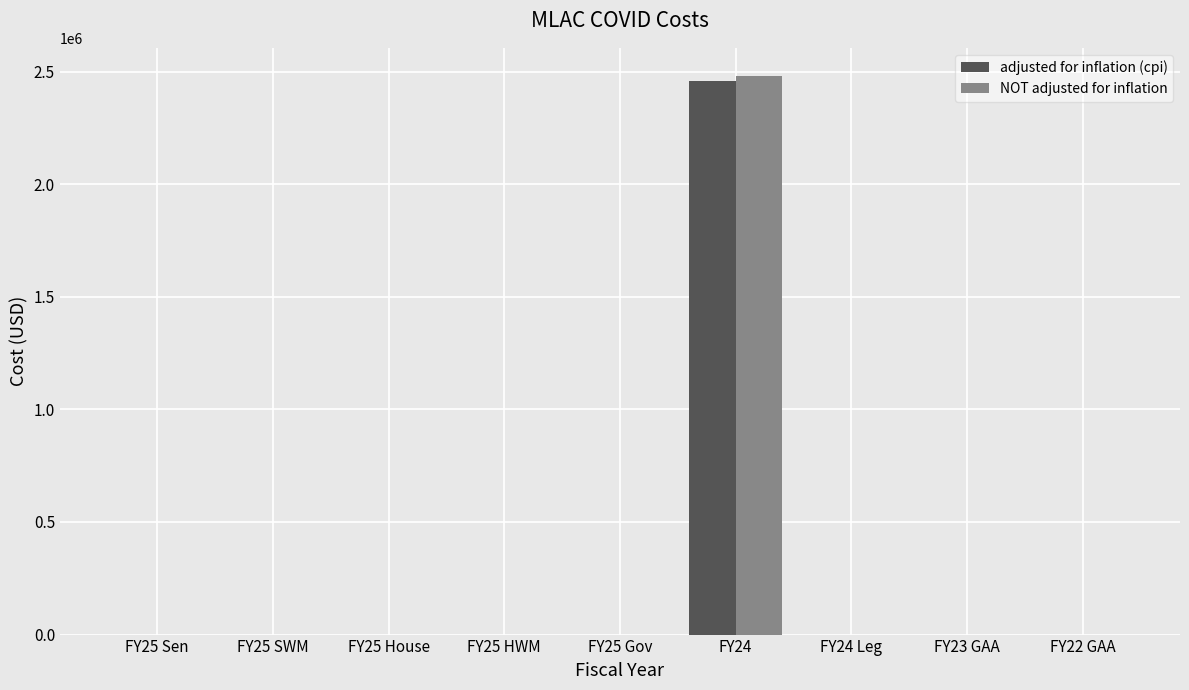

At which category is the sum across all series the highest?

FY24